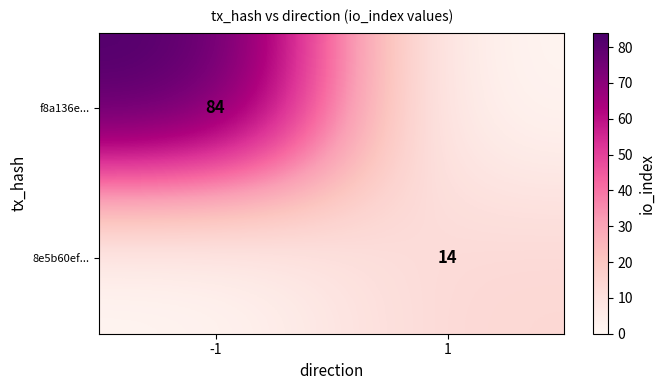

What is the total value across all series at -1?

84